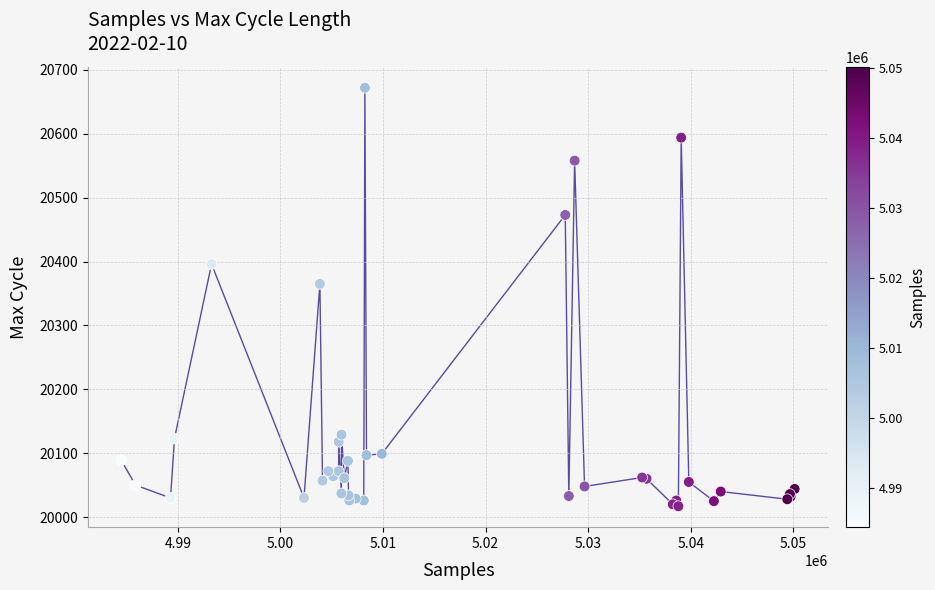

What Y value in the scatter plot is closest to 20344?

20365